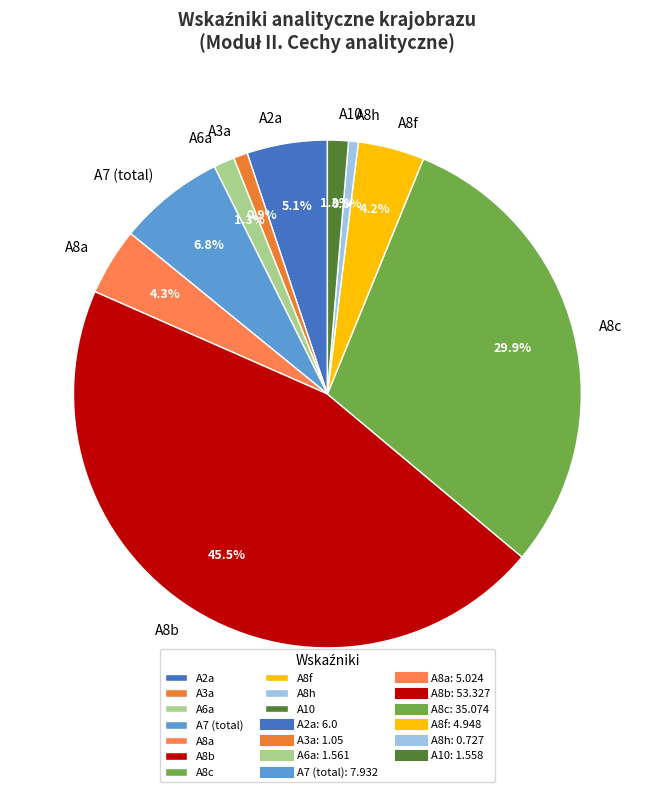

What percentage is the A8c slice, to the nearest percent?

30%